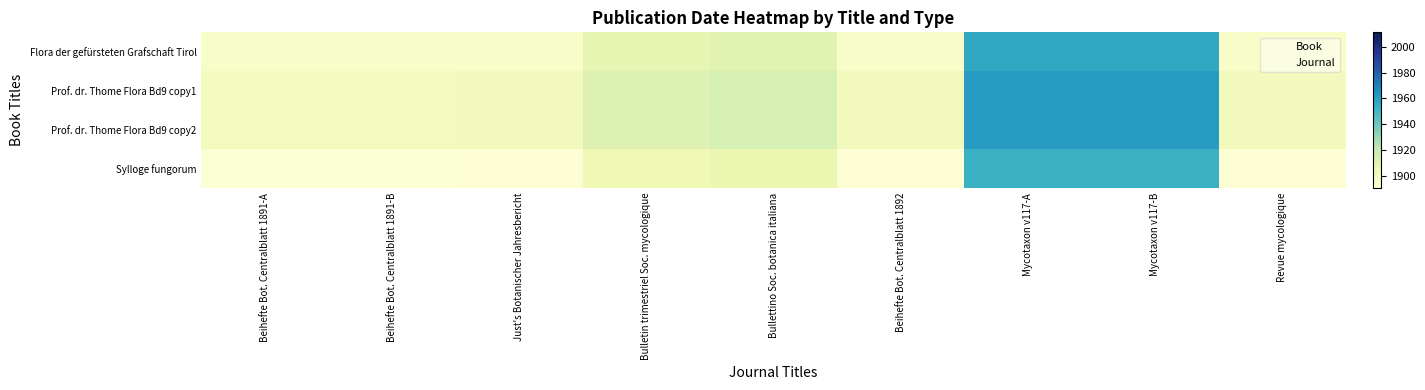

At which category does the chart reach its minimum across all series?

Beihefte Bot. Centralblatt 1891-A